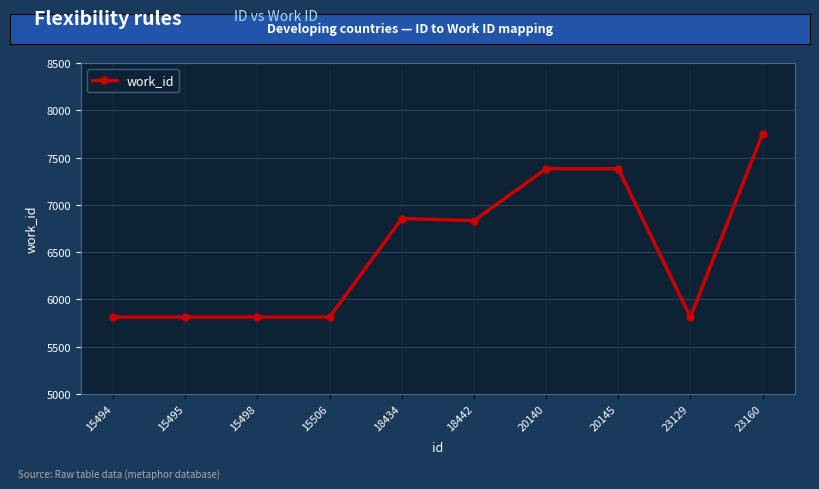

Does the chart display data point markers on the line(s)?

Yes